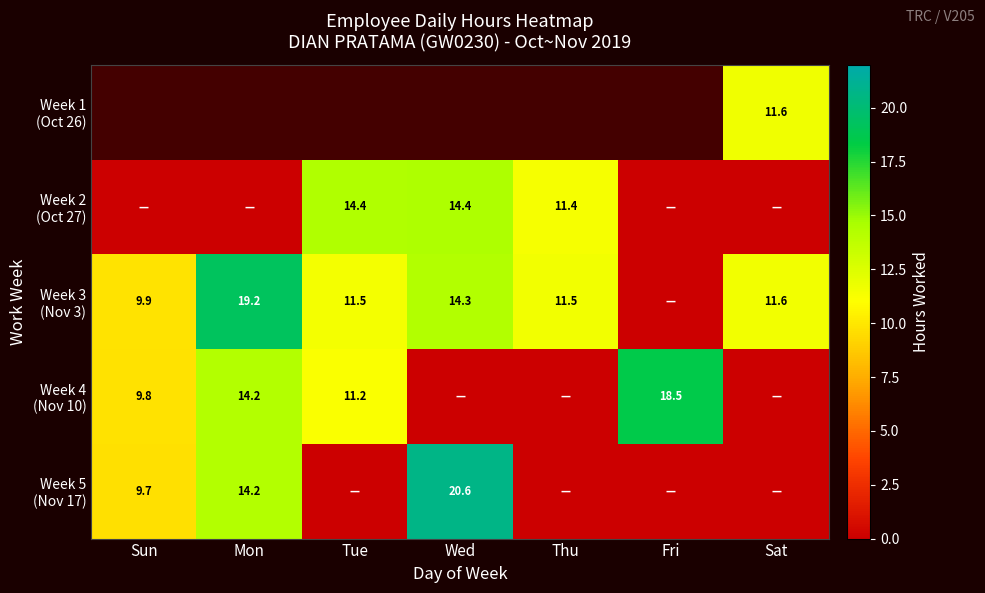

Rank the series at Thu from lowest to highest value.

Week 4 (Nov 10), Week 5 (Nov 17), Week 1 (Oct 26), Week 2 (Oct 27), Week 3 (Nov 3)